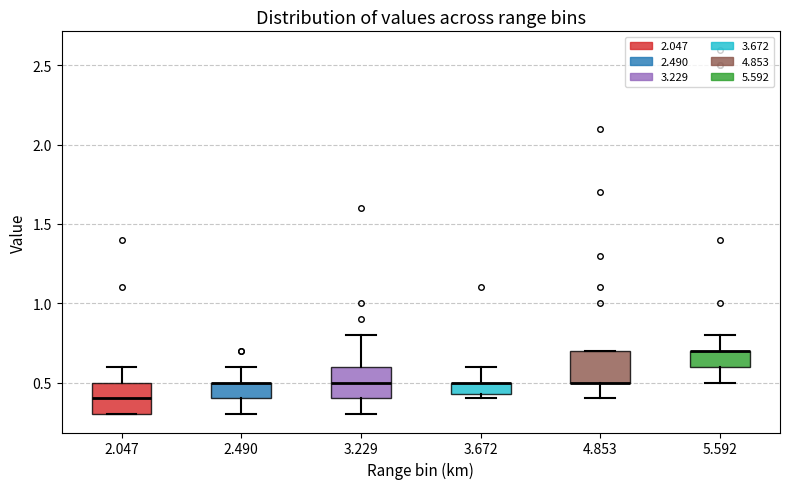

Where is the lower edge of the box at x = 2.490 on the y-axis? The values are not printed on the chart, so give them approximately, as read against the axis.

0.40